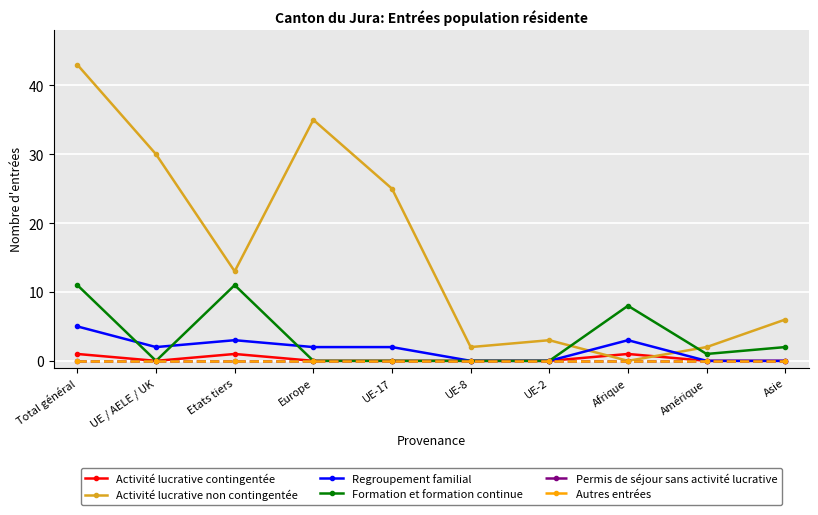

At how many categories does at least one series exceed 39?

1